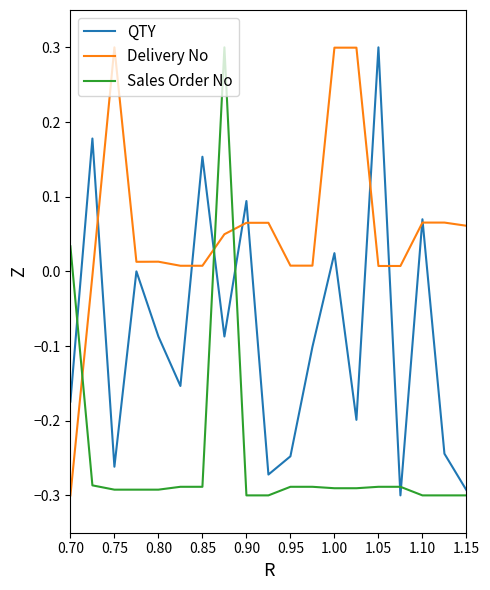

Which series has the largest total across all categories?

Delivery No